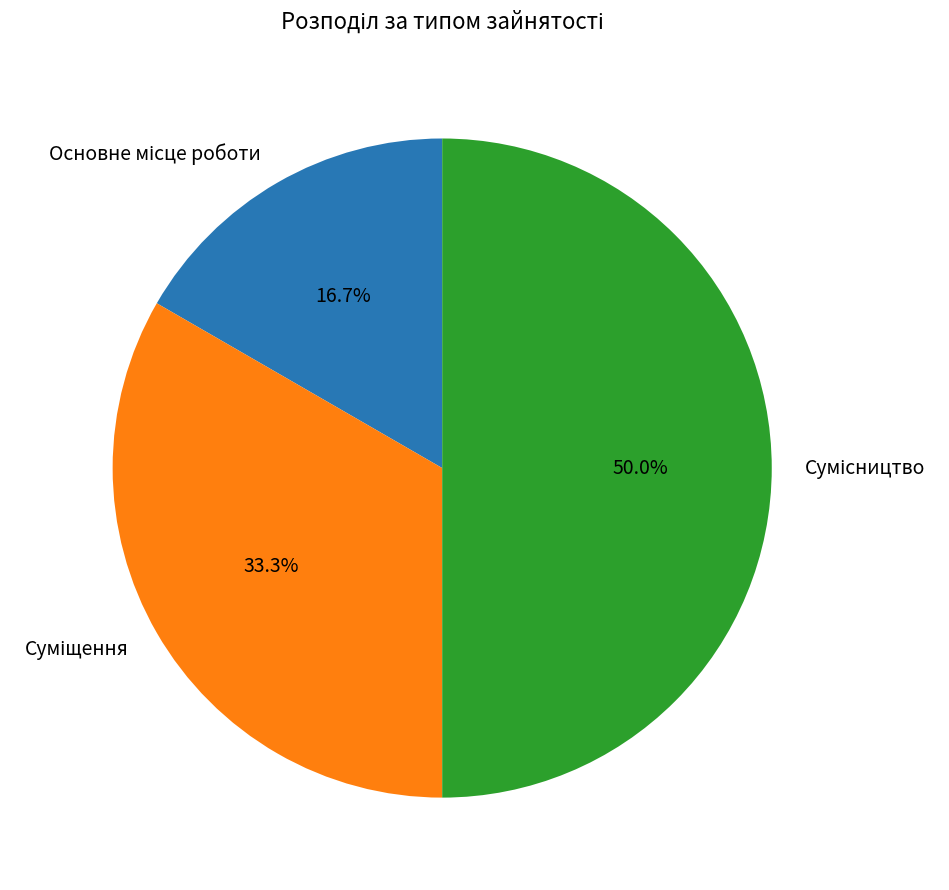

Is the sum of Сумісництво and Суміщення greater than half?

Yes